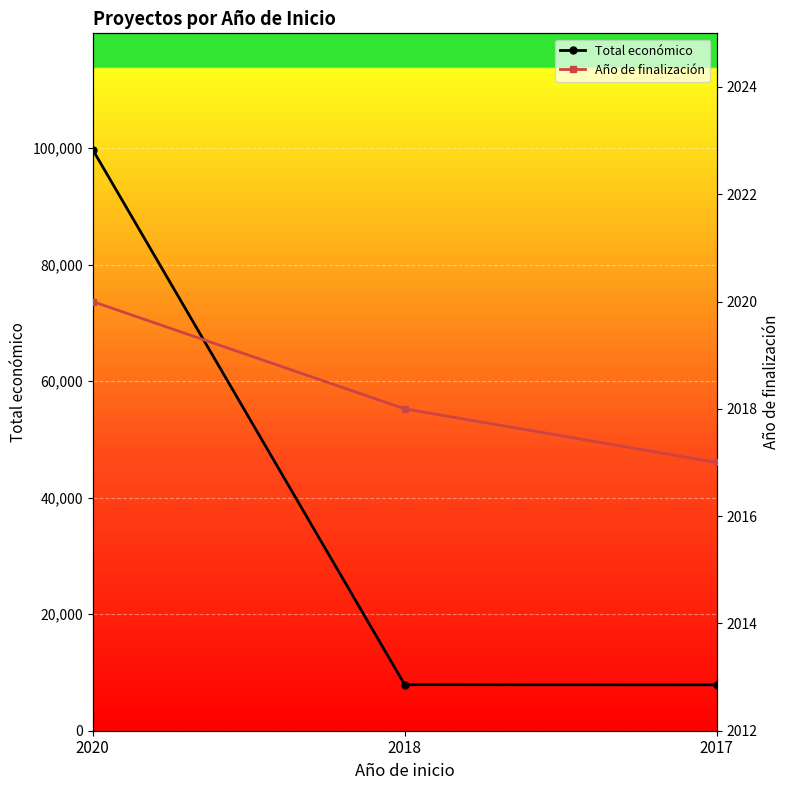

What is the difference between the highest and lowest values at 2017?

5858